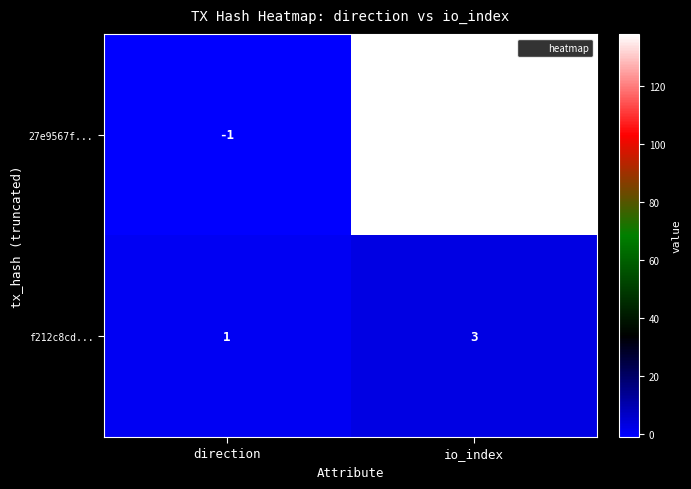

Read the 27e9567f... value at io_index, to the nearest 50.

150